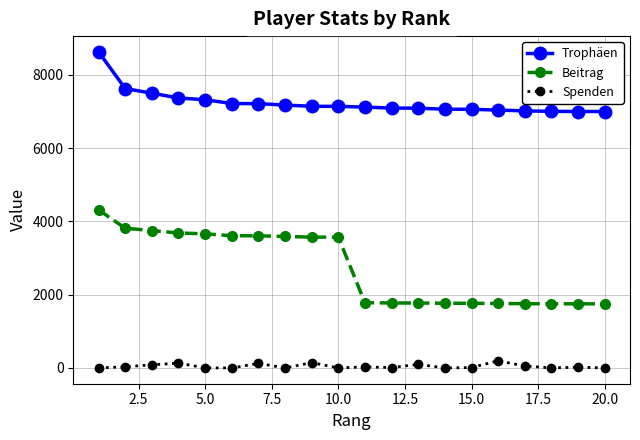

At how many categories does at least one series exceed 2774?

20